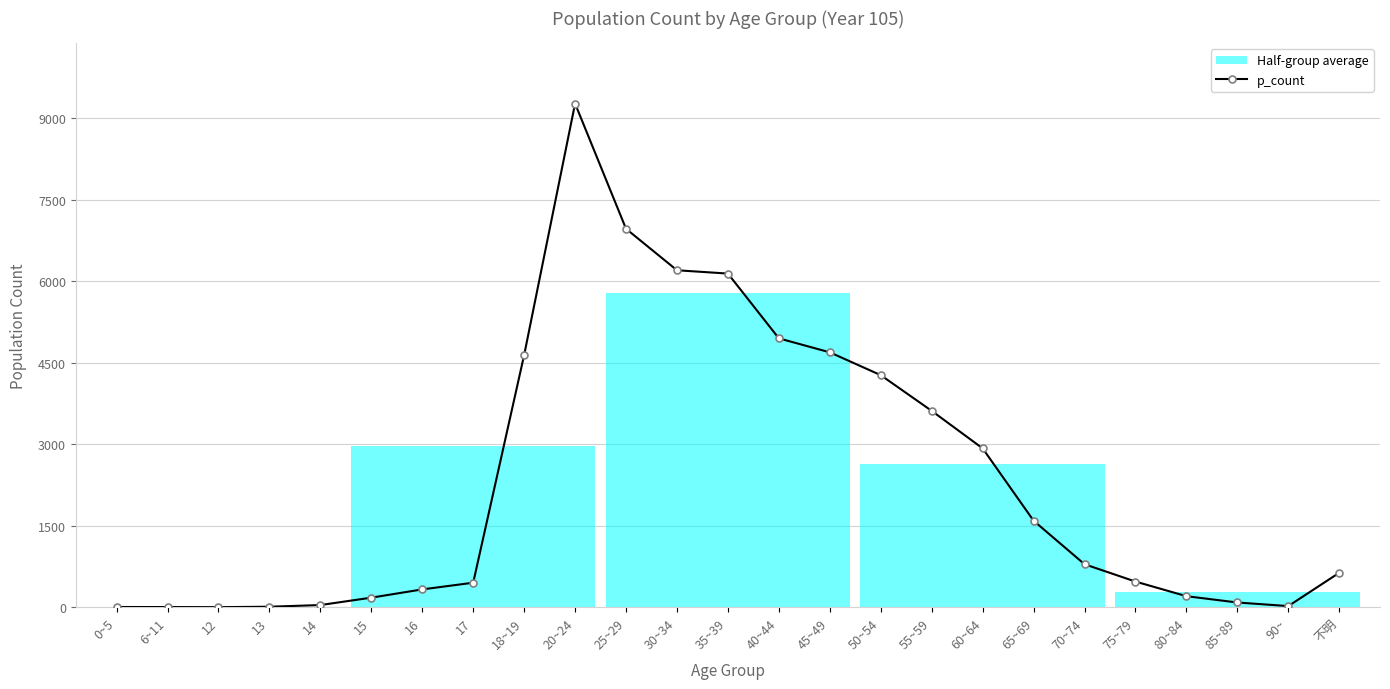

What is the label of the 14th point from the right?

30~34